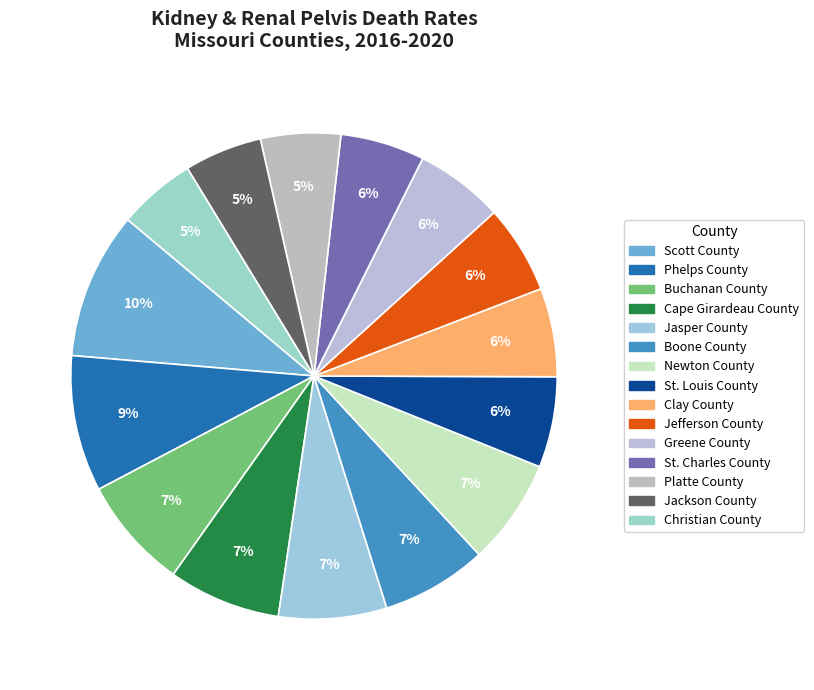

Count the number of slices in the pie.

15